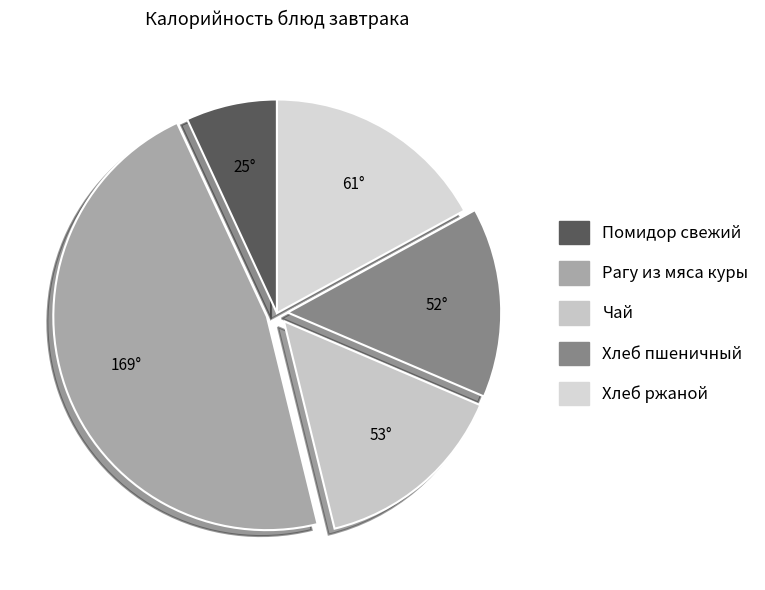

Does Хлеб пшеничный account for over 50% of the chart?

No